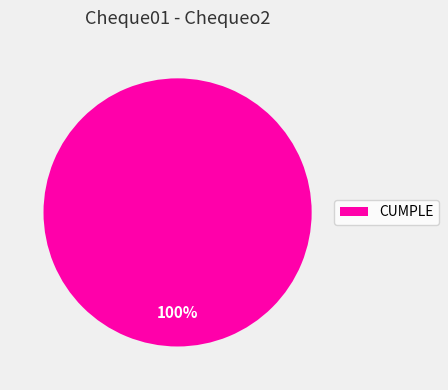

Is CUMPLE the majority of the pie?

Yes